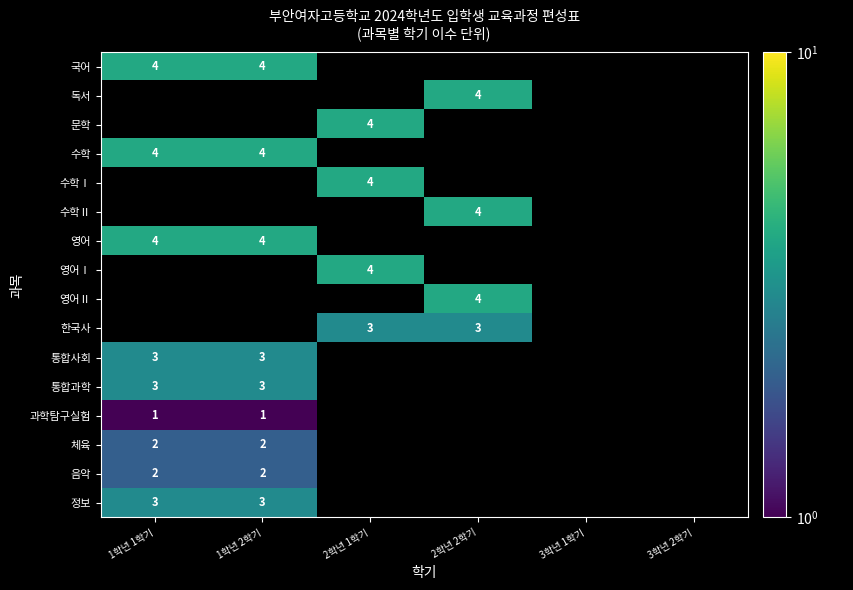

Between 2학년 2학기 and 1학년 2학기, which is larger?

1학년 2학기